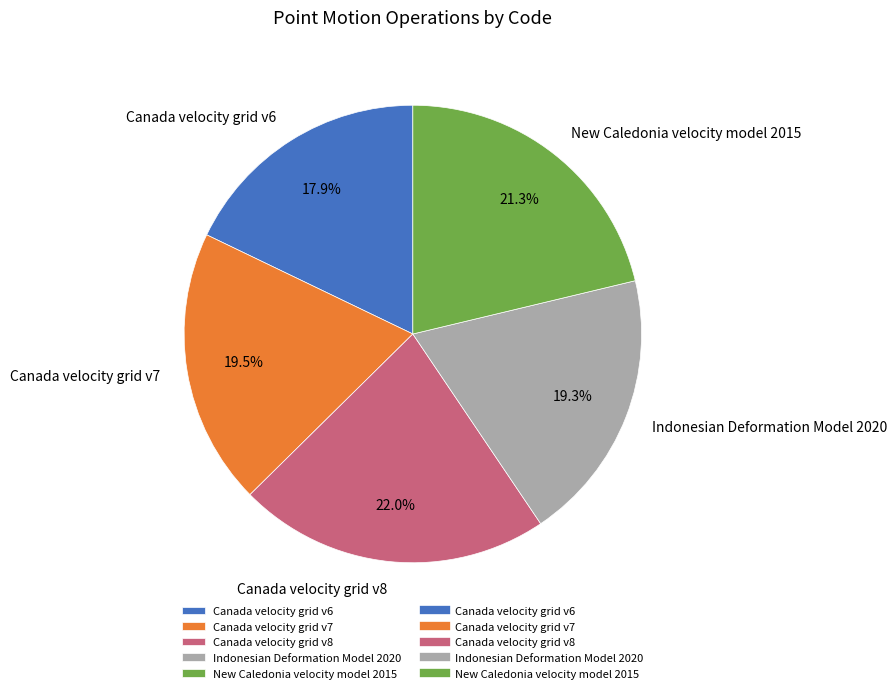

True or false: Indonesian Deformation Model 2020 accounts for 19% of the total.

True